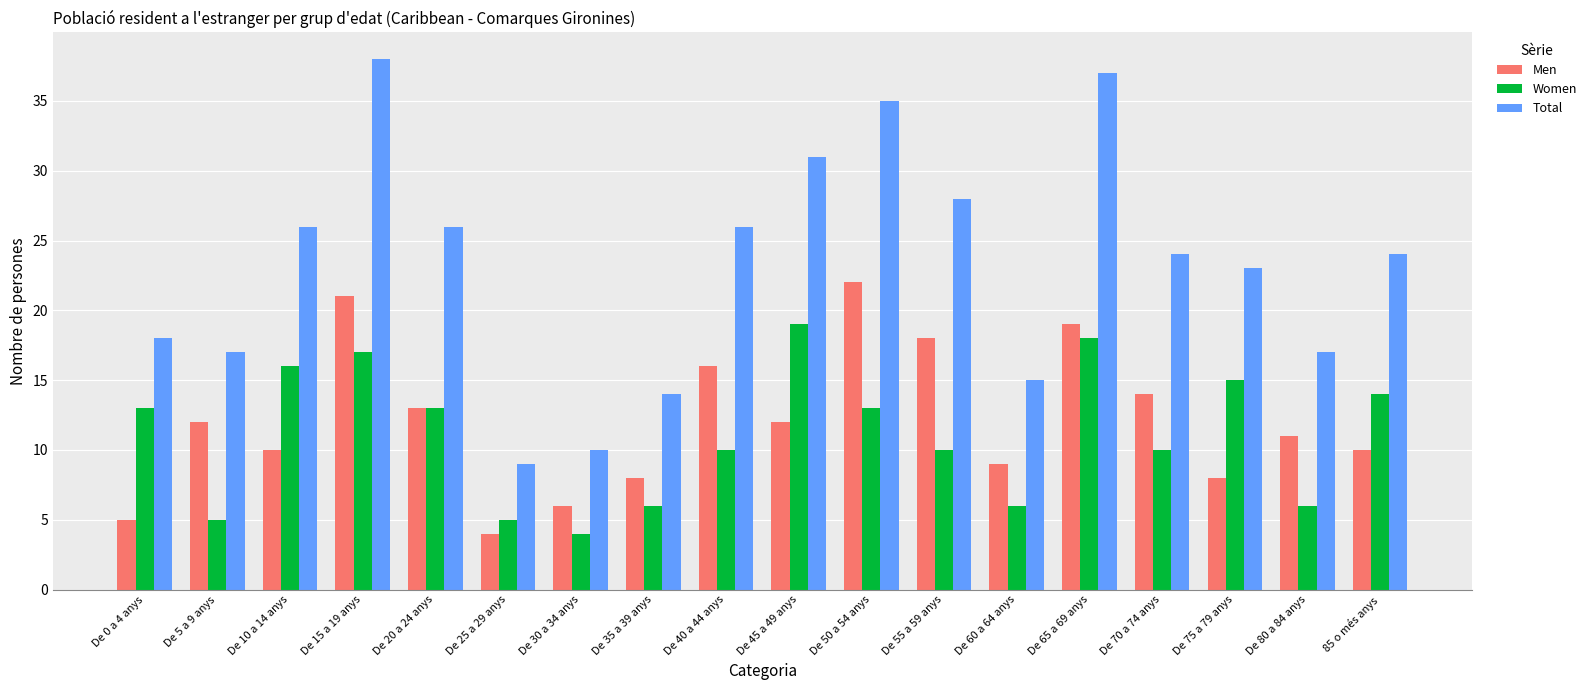

What is the value of the Total bar at the 16th from the left?

23